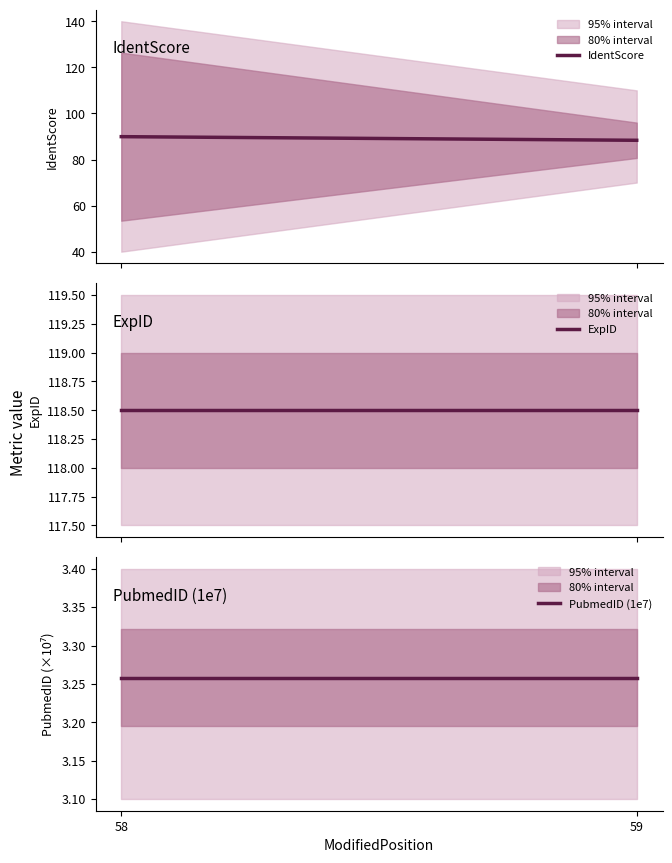

What is the difference between the highest and lowest values at 59?

115.2